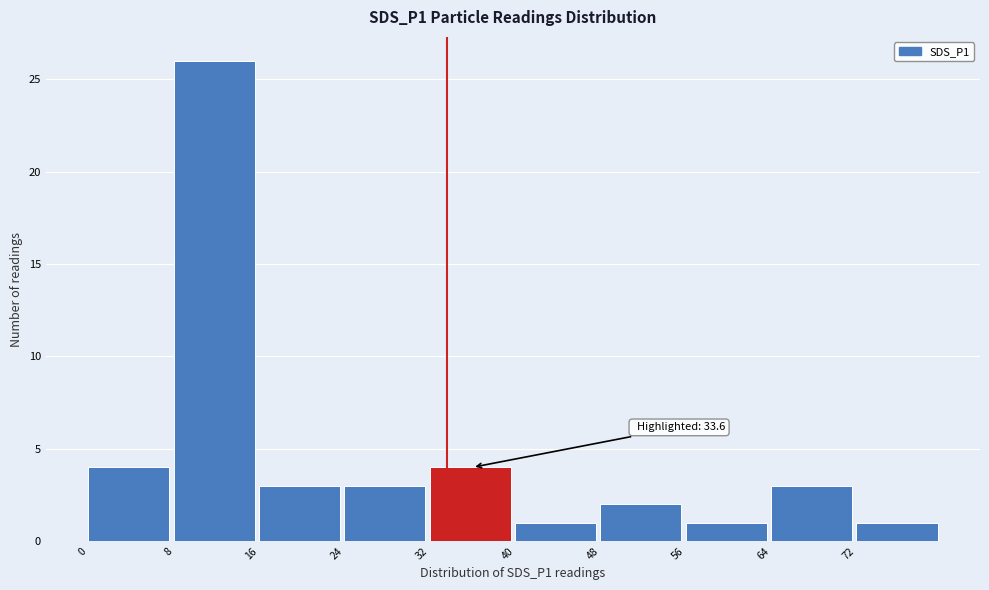

Over which range of the x-axis is the bar tallest?

8 to 16